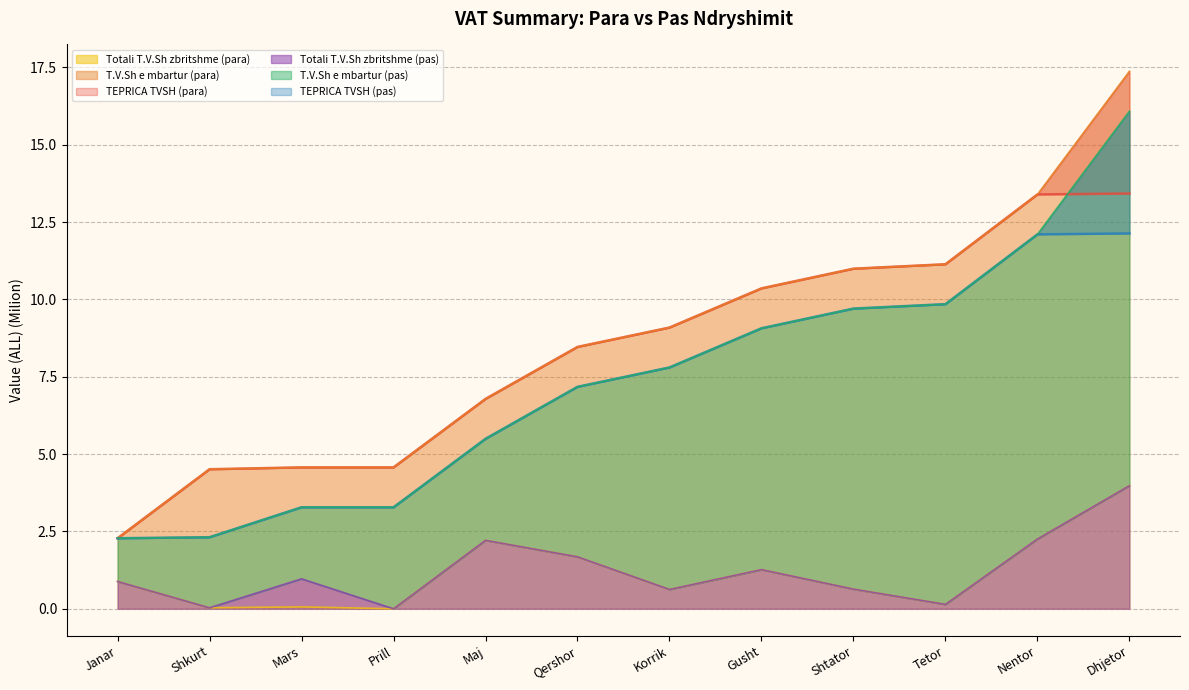

Read the Totali i T.V.Sh se zbritshme (para) value at Korrik.

0.6